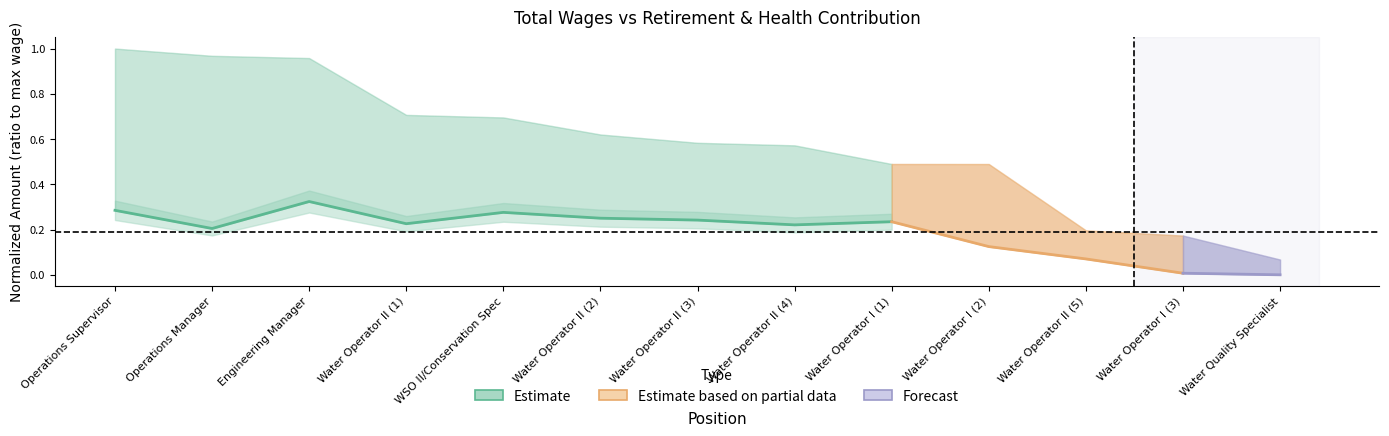

What is the label of the 3rd point from the left?

Engineering Manager